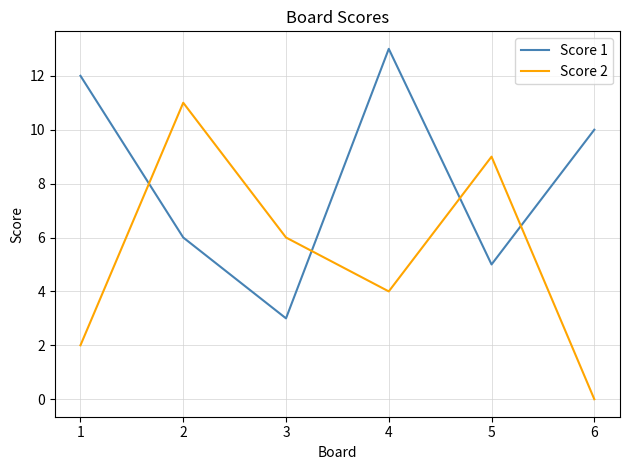

How many series are shown in this chart?

2